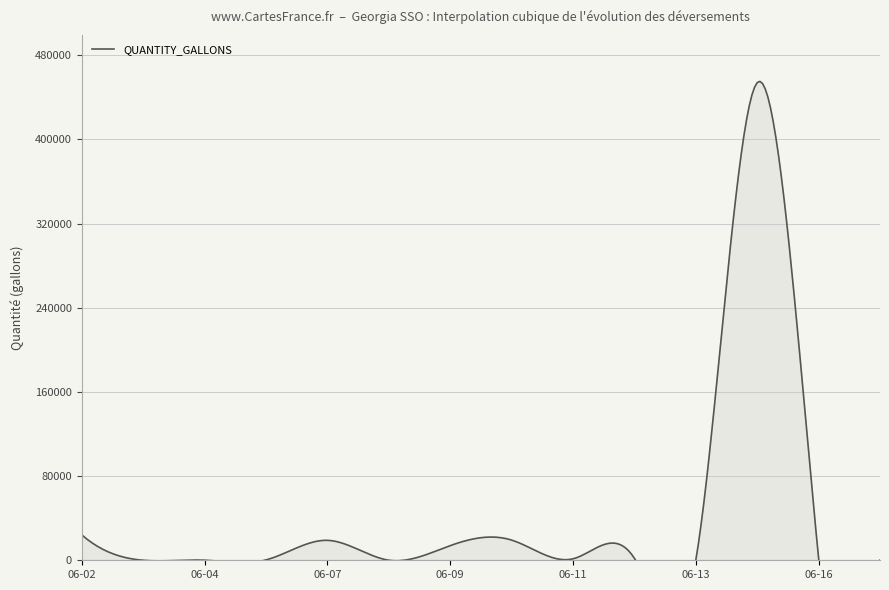

Does the chart have visible grid lines?

Yes